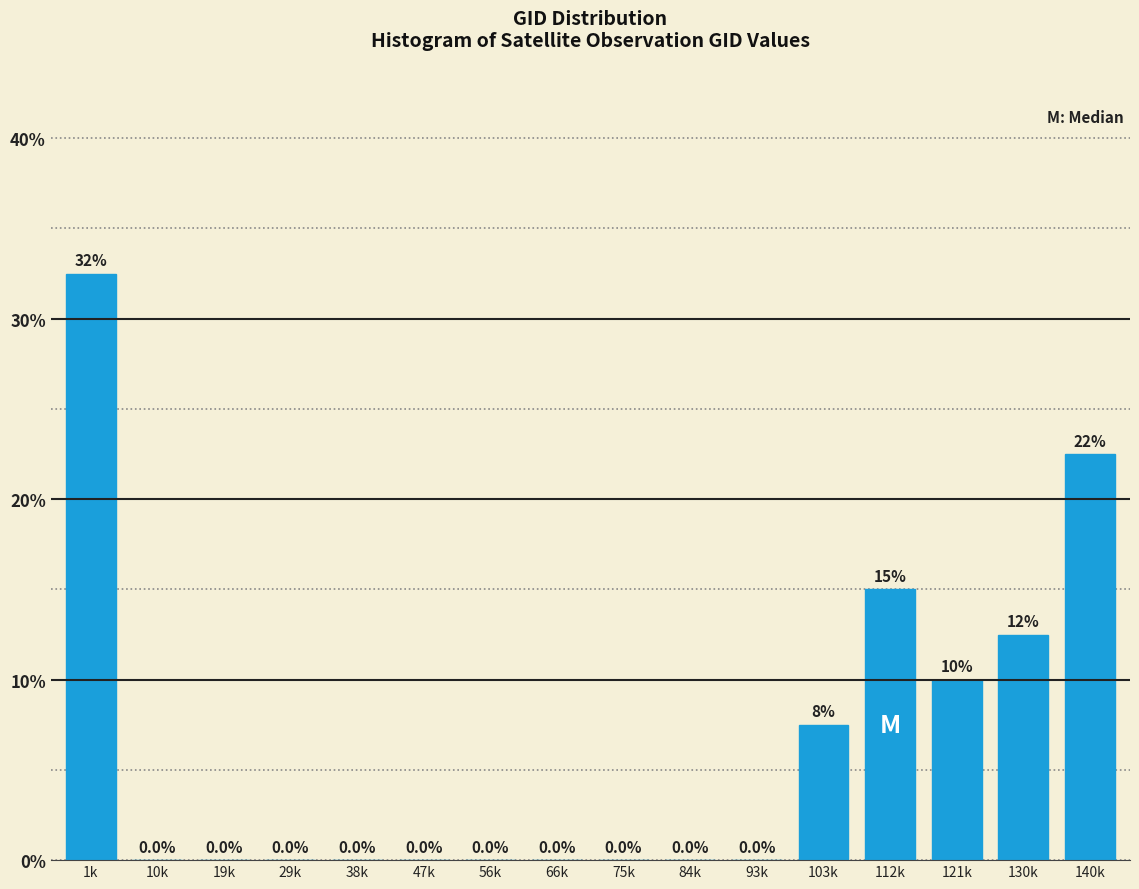

Reading right to left, what are all the values shown in this chart?

140k=22.5	130k=12.5	121k=10.0	112k=15.0	103k=7.5	93k=0.0	84k=0.0	75k=0.0	66k=0.0	56k=0.0	47k=0.0	38k=0.0	29k=0.0	19k=0.0	10k=0.0	1k=32.5